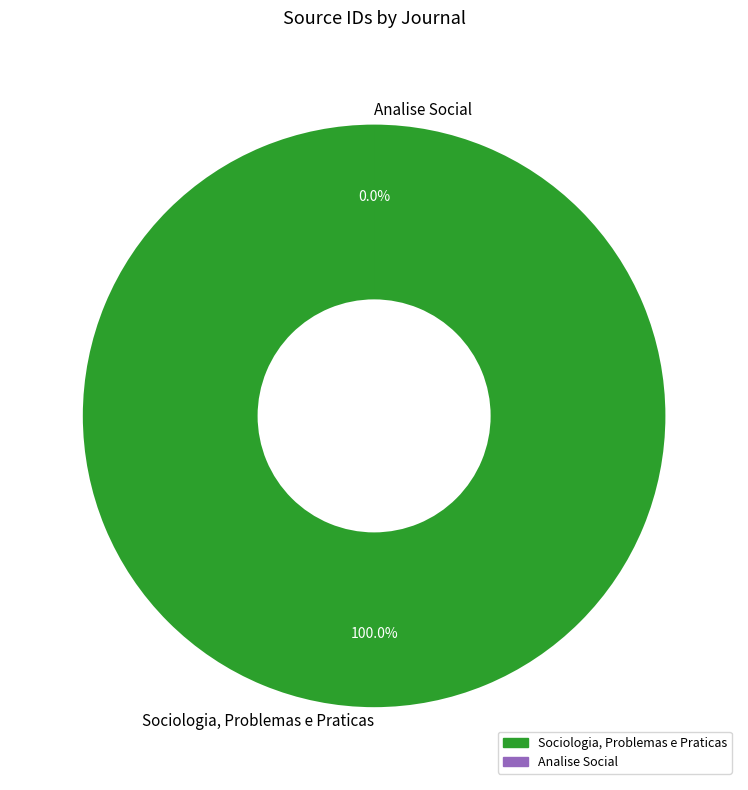

What is the total percentage of Sociologia, Problemas e Praticas and Analise Social?

100.0%